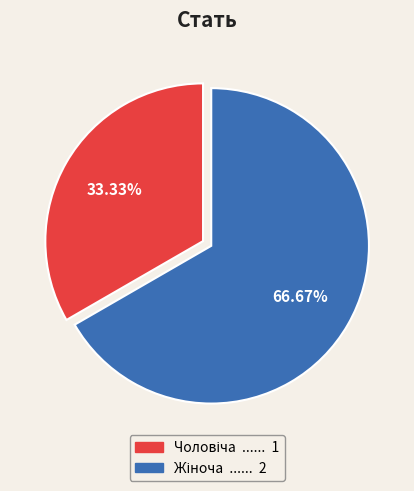

Is there any slice that represents more than half of the pie?

Yes